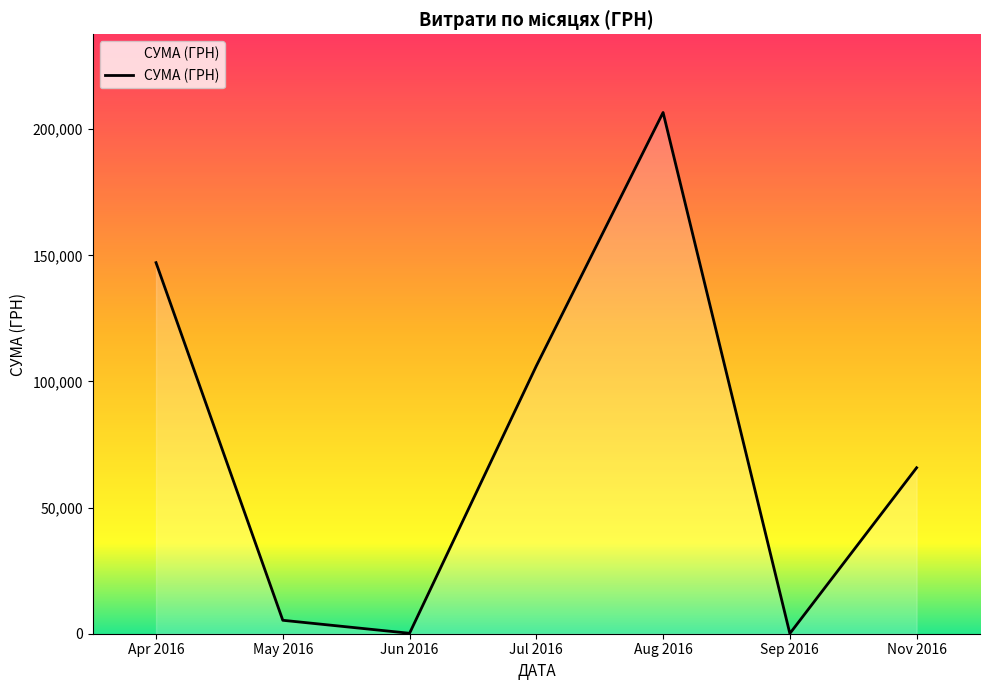

What is the difference between the second highest and second lowest values?

146920.0